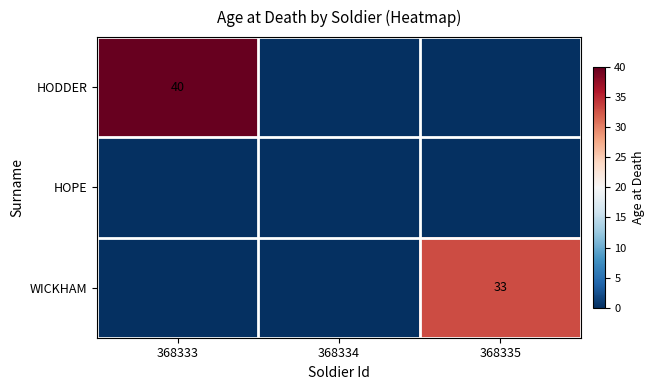

Which category has the highest value across all series?

368333